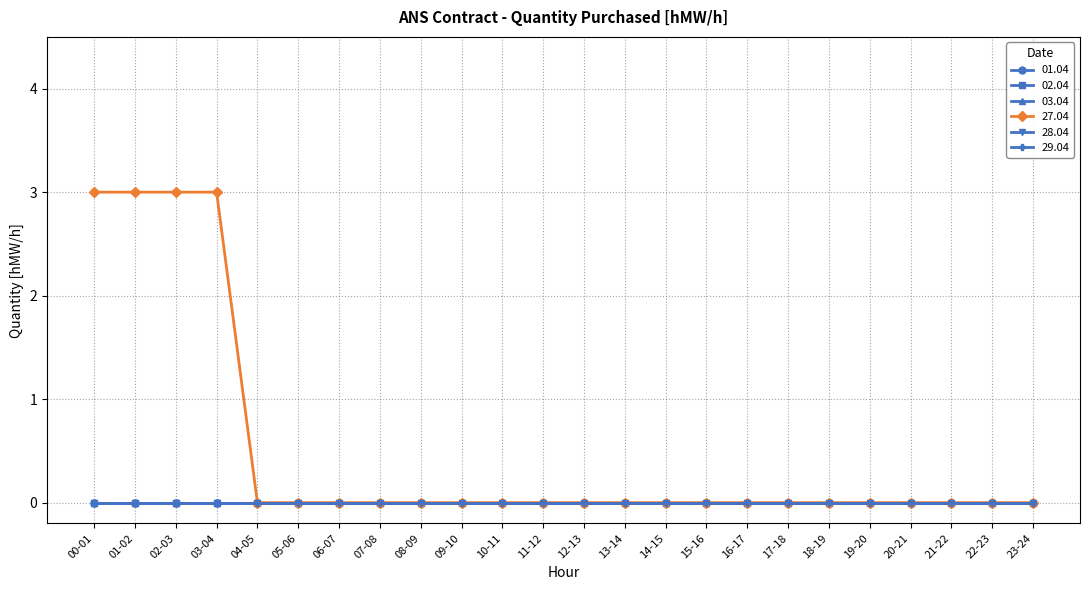

At which category is the sum across all series the highest?

00-01